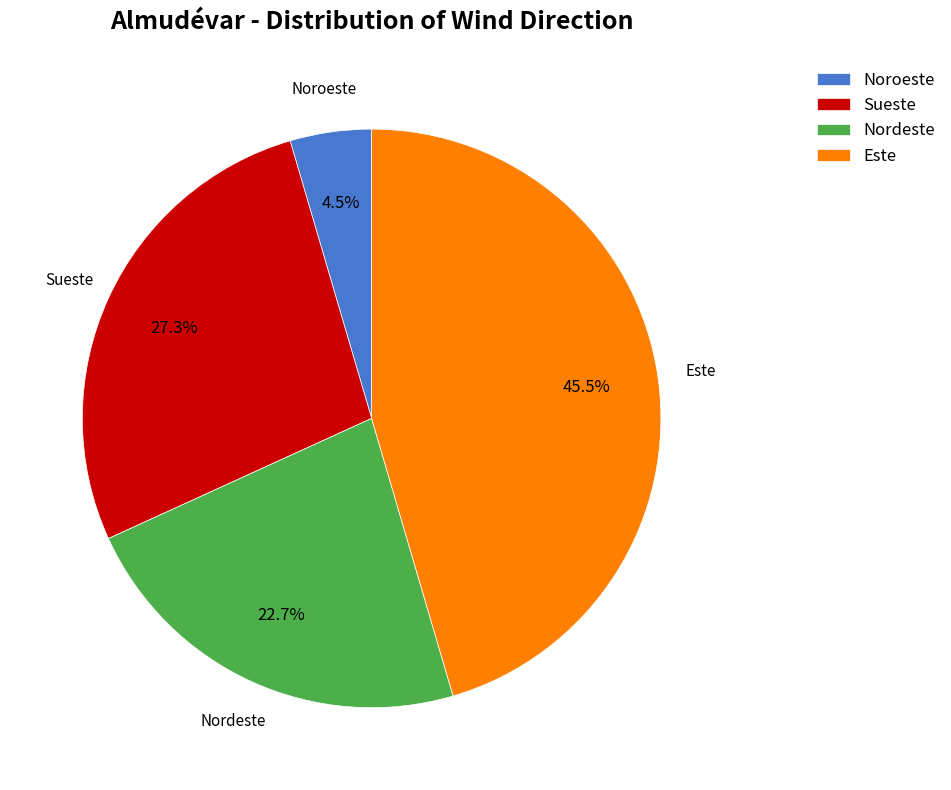

To the nearest percent, what is the difference between the largest and smallest slice percentages?

41%